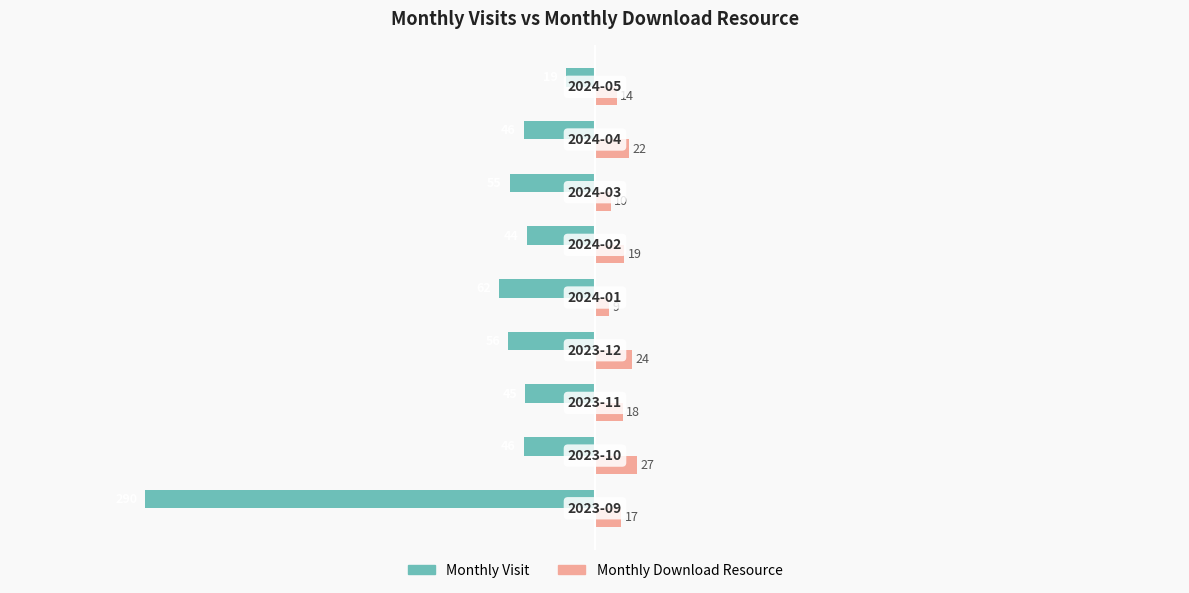

What is the maximum value shown in the chart?

27